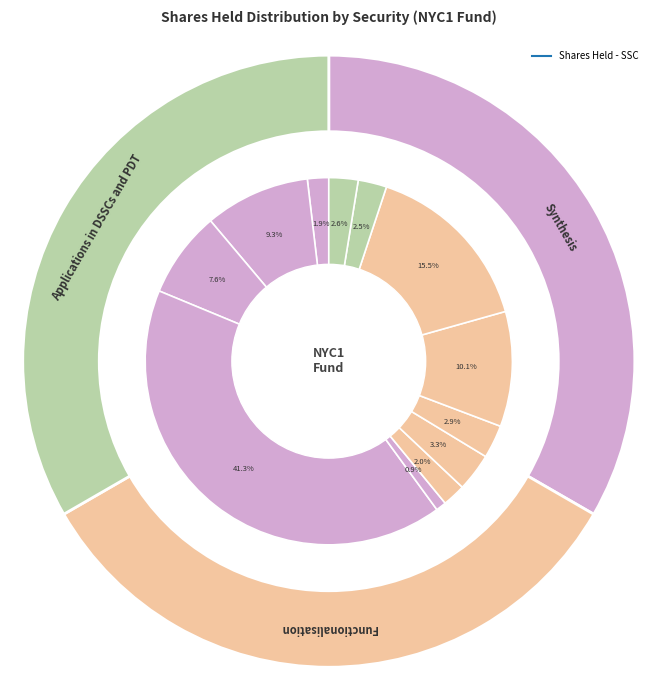

Is ASAHI KASEI CORP the majority of the pie?

No